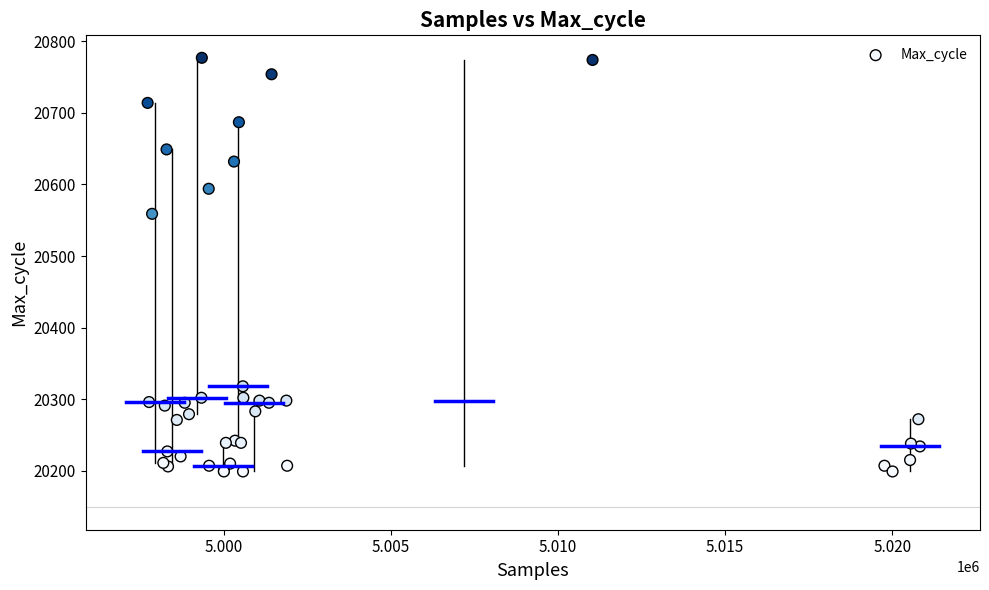

What Y value in the scatter plot is closest to 20488?

20559